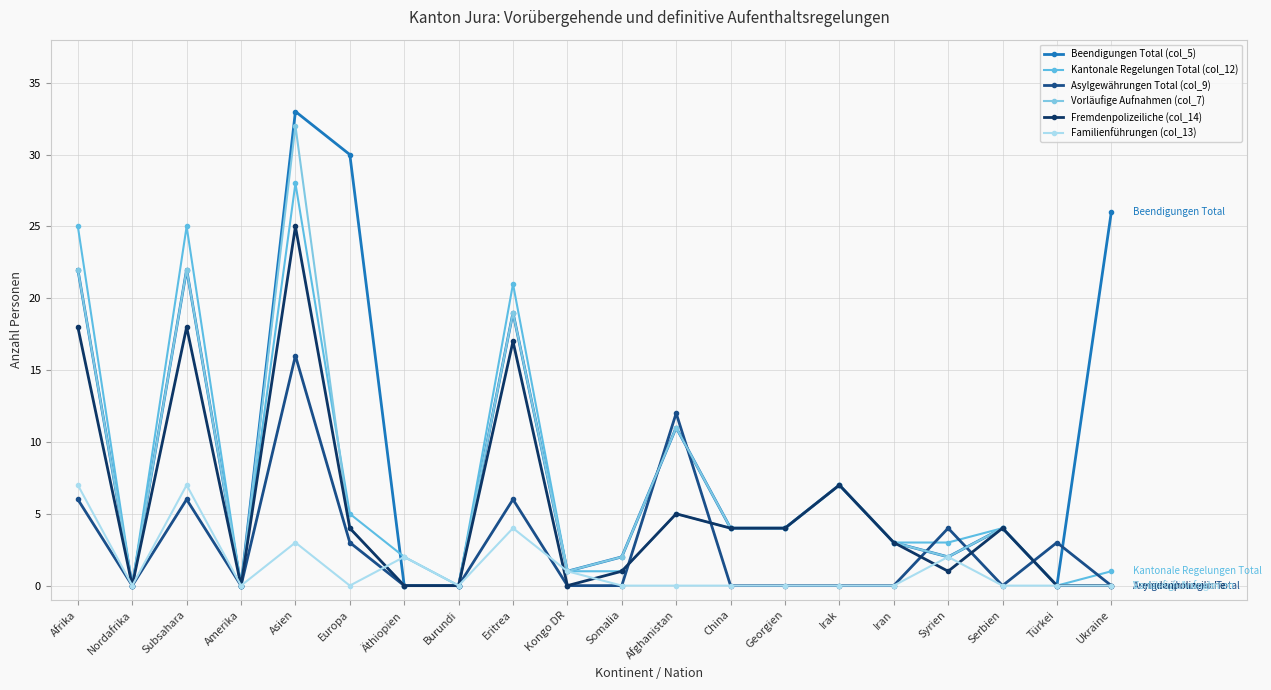

Which category has the highest value in the Asylgewährungen Total (col_9) series?

Asien